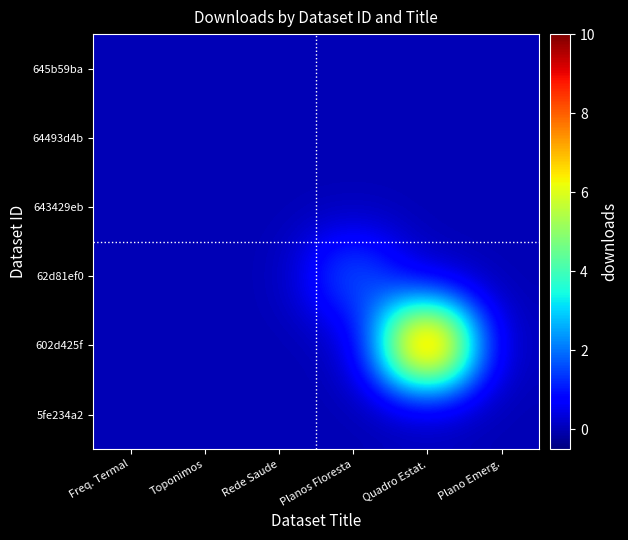

Reading left to right, what are all the values shown in this chart?

645b59ba: Freq. Termal=0	Toponimos=0	Rede Saude=0	Planos Floresta=0	Quadro Estat.=0	Plano Emerg.=0
64493d4b: Freq. Termal=0	Toponimos=0	Rede Saude=0	Planos Floresta=0	Quadro Estat.=0	Plano Emerg.=0
643429eb: Freq. Termal=0	Toponimos=0	Rede Saude=0	Planos Floresta=0	Quadro Estat.=0	Plano Emerg.=0
62d81ef0: Freq. Termal=0	Toponimos=0	Rede Saude=0	Planos Floresta=2	Quadro Estat.=0	Plano Emerg.=0
602d425f: Freq. Termal=0	Toponimos=0	Rede Saude=0	Planos Floresta=0	Quadro Estat.=10	Plano Emerg.=0
5fe234a2: Freq. Termal=0	Toponimos=0	Rede Saude=0	Planos Floresta=0	Quadro Estat.=0	Plano Emerg.=0